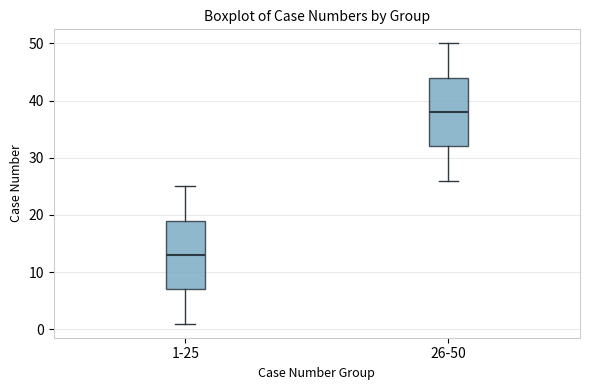

Reading left to right, read every box against the y-axis: the position of its median line, the range the box covers, and the ends of its whiskers. The values are not printed on the chart, so give them approximately, as read against the axis.

1-25: median 13, box 7 to 19, whiskers 1 to 25
26-50: median 38, box 32 to 44, whiskers 26 to 50